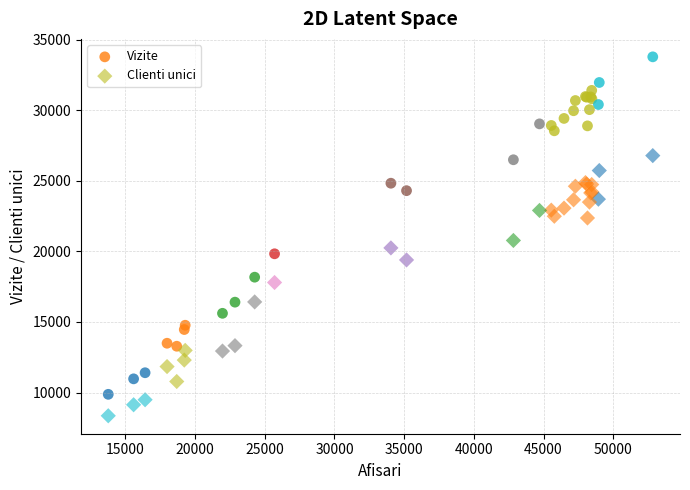

Which series reaches the minimum Y coordinate?

Clienti unici